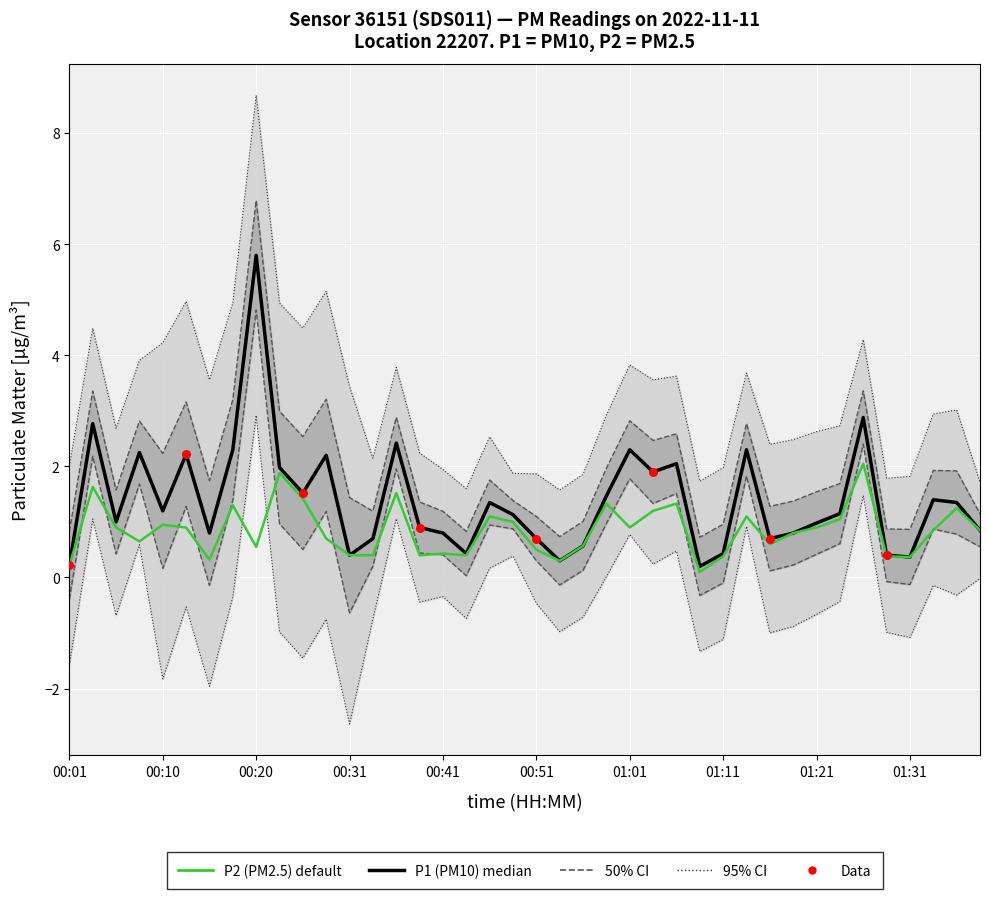

What is the total value across all series at 25?

3.1